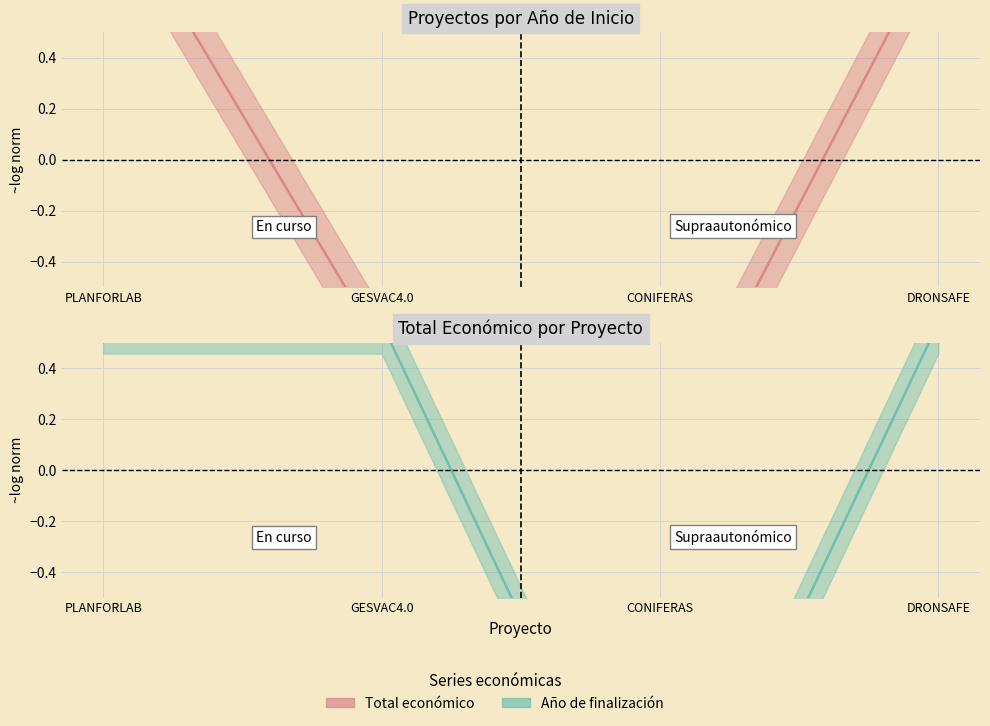

What is the label of the 2nd point from the left?

GESVAC4.0